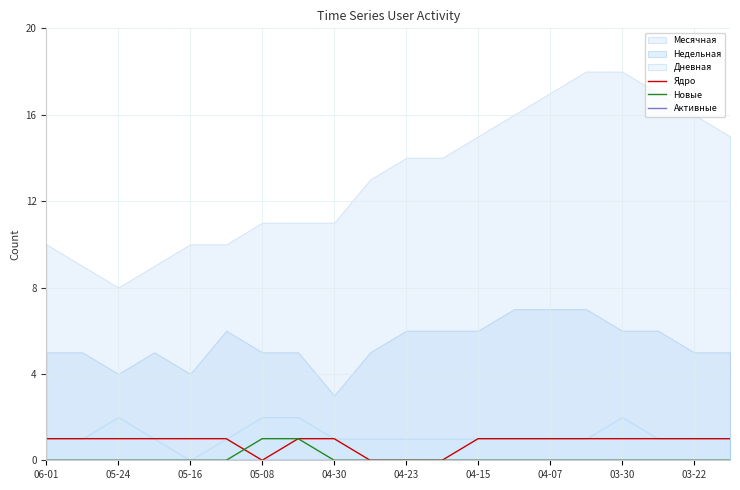

True or false: Ядро has a value of 1 at 04-07.

True